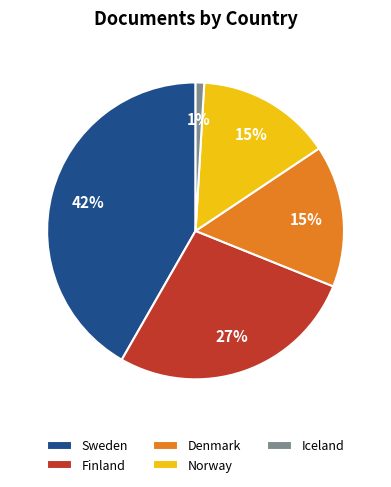

To the nearest percent, what portion does Norway represent?

15%